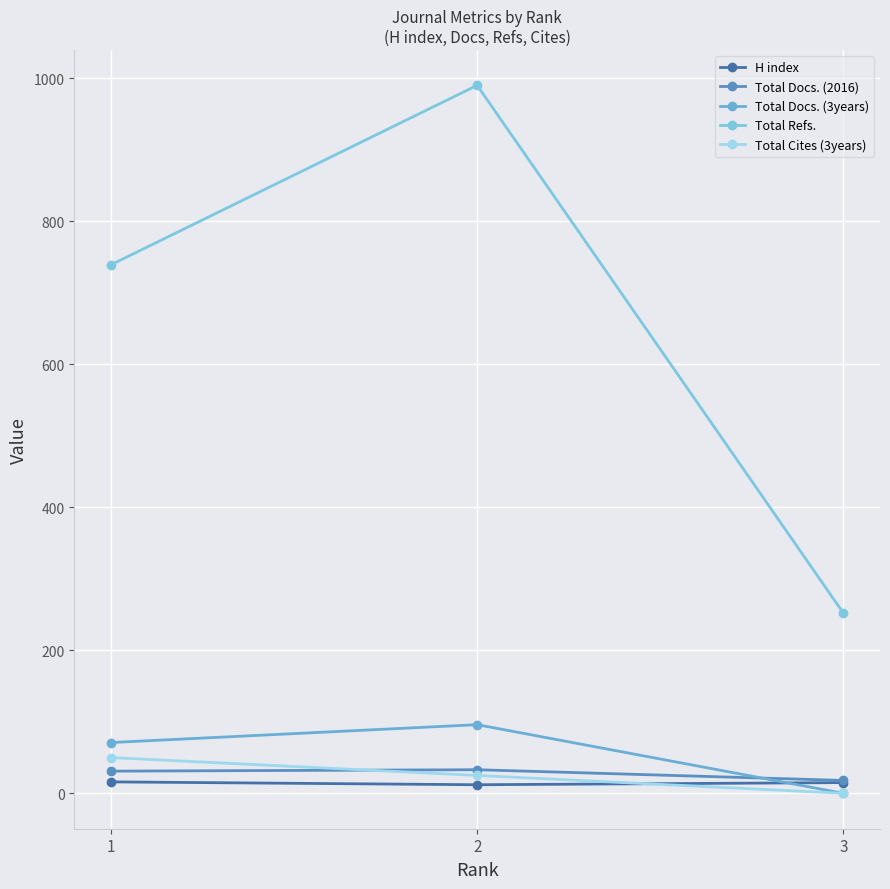

What is the spread (max minus min) of values at 3?

252